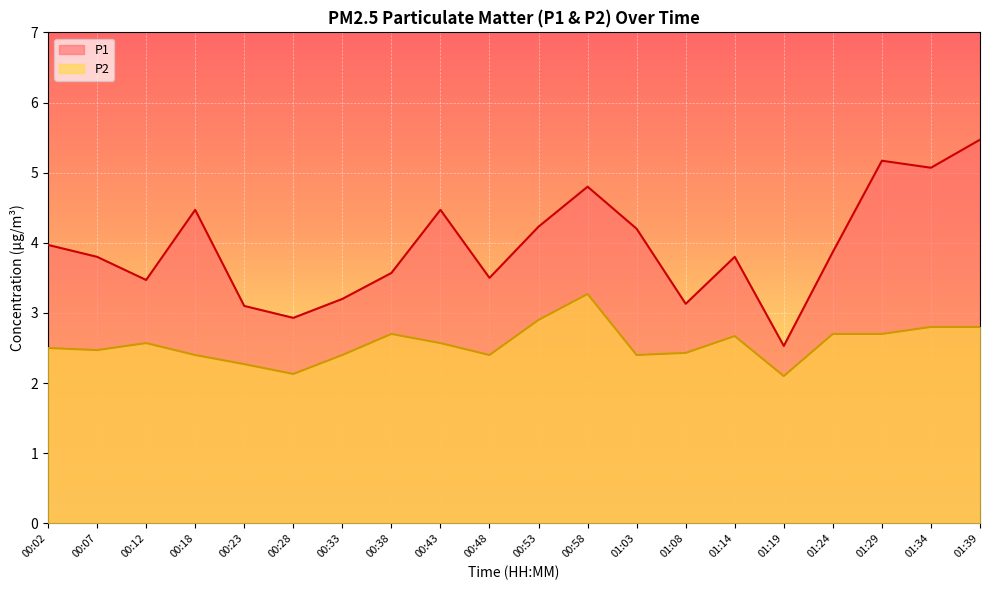

At which category does P2 reach its first local valley?

00:07